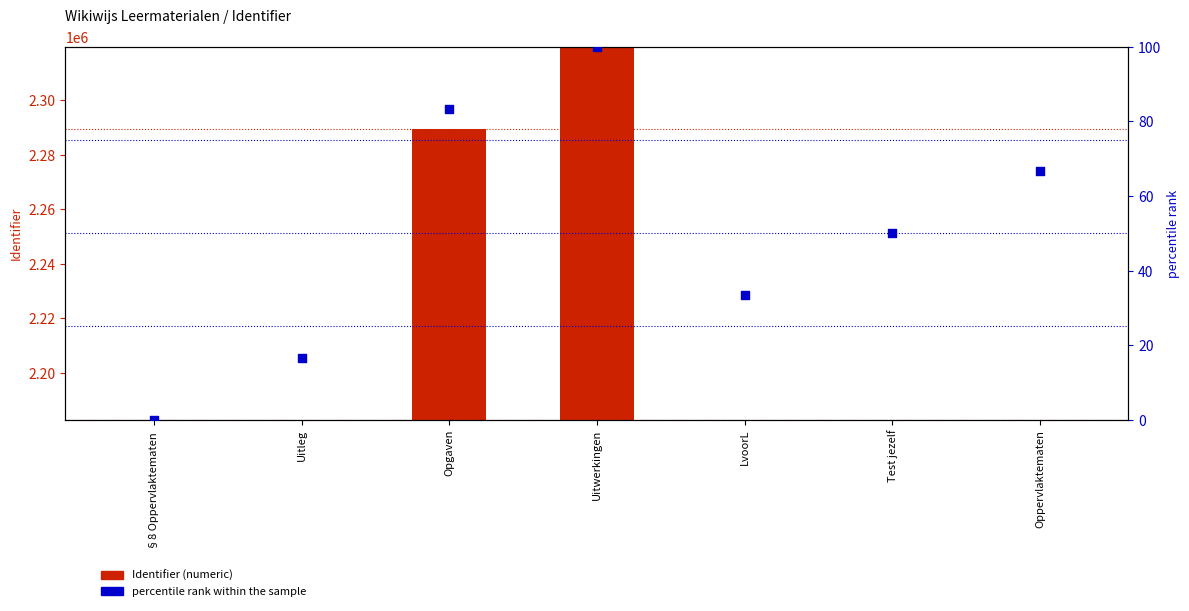

Which series reaches the maximum Y coordinate?

Identifier (numeric)